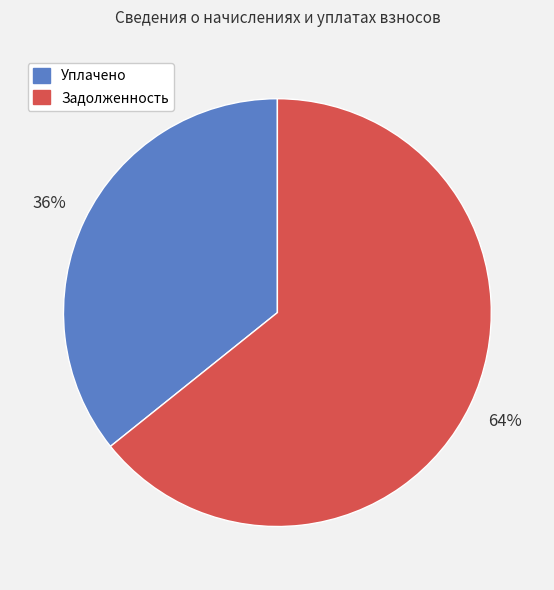

Is there any slice that represents more than half of the pie?

Yes